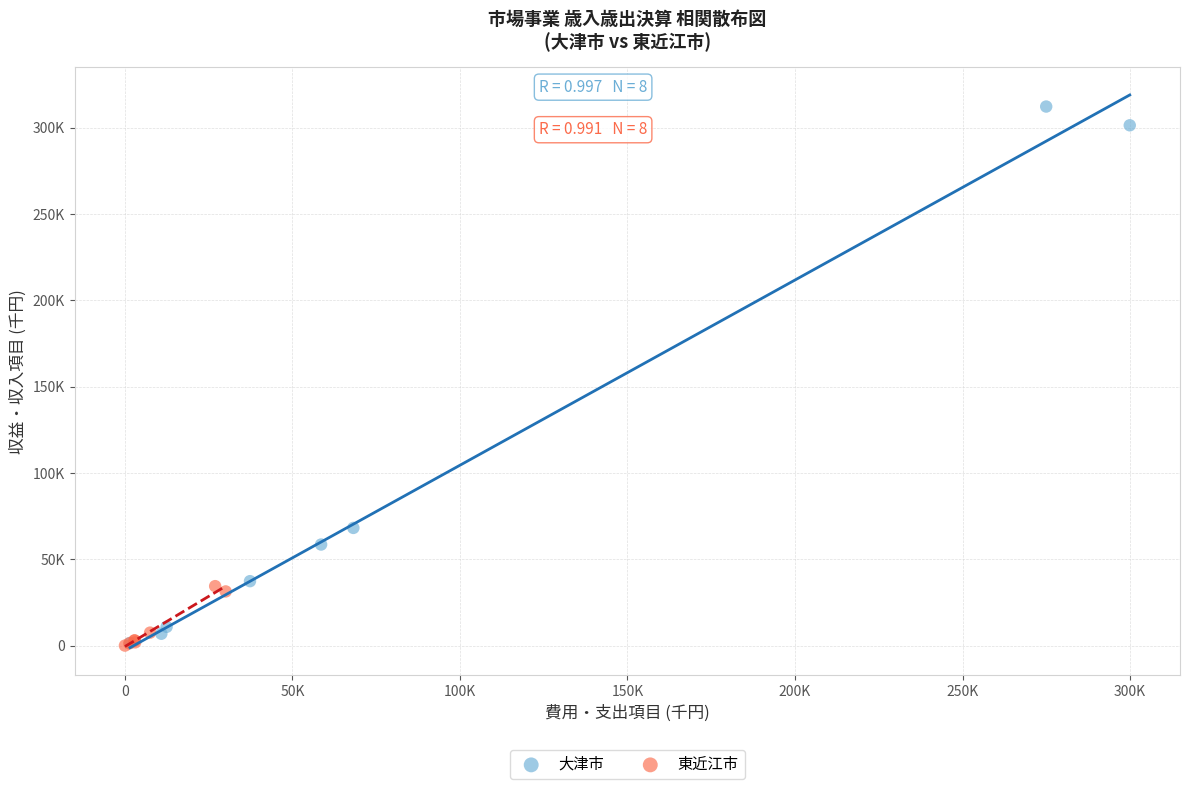

Which series contains the highest Y value?

大津市